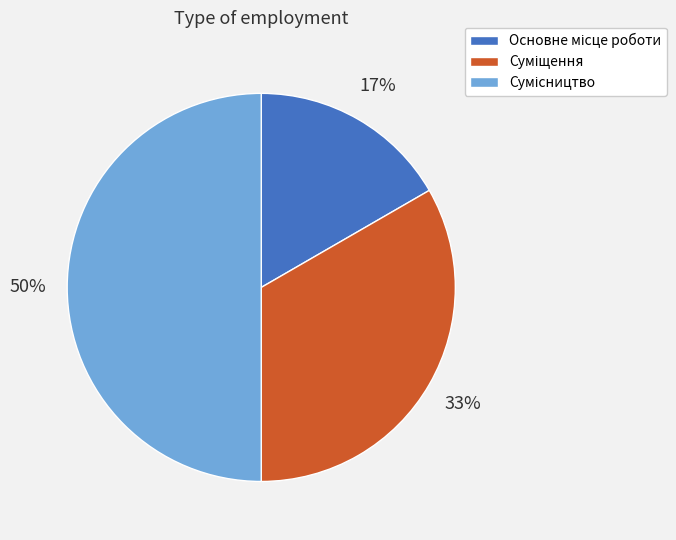

To the nearest percent, what is the difference between the largest and smallest slice percentages?

33%